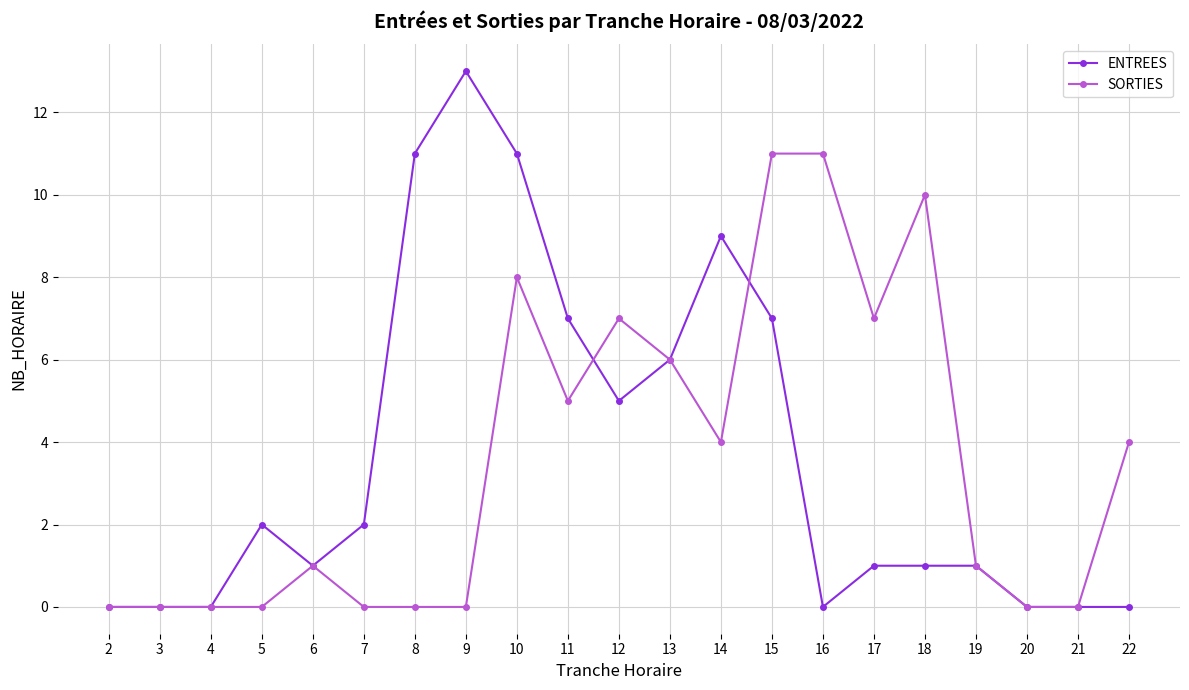

Is the value of ENTREES at 14 greater than the value of SORTIES at 10?

Yes